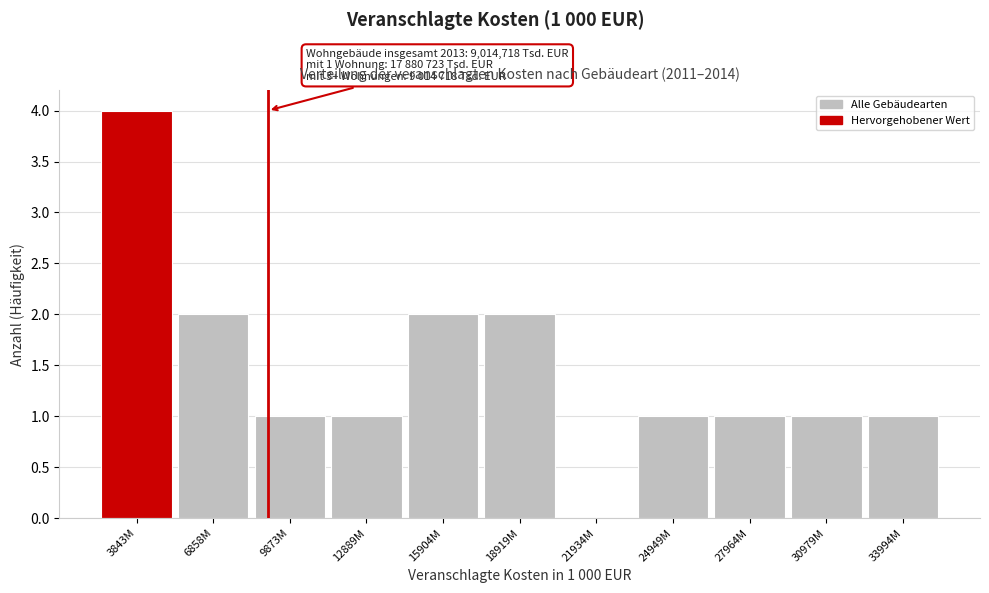

Reading left to right, transcribe all the data shown in this chart.

3843M=4	6858M=2	9873M=1	12889M=1	15904M=2	18919M=2	21934M=0	24949M=1	27964M=1	30979M=1	33994M=1